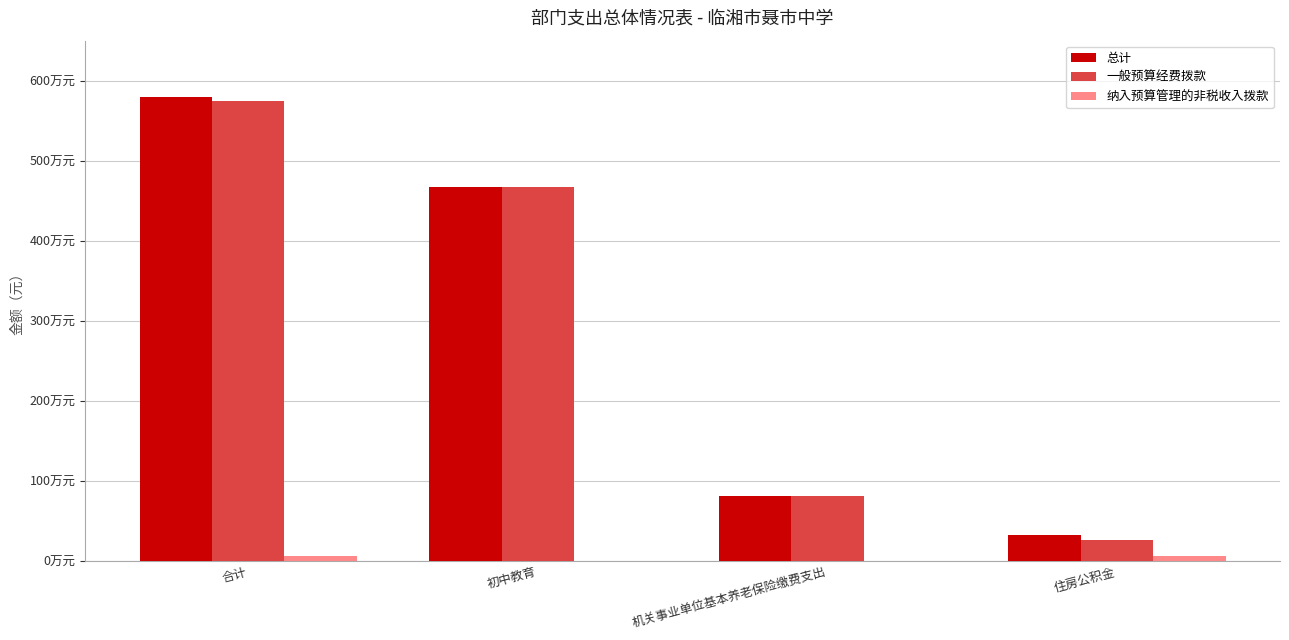

What is the difference between the maximum and minimum values in the 一般预算经费拨款 series?

5476953.6